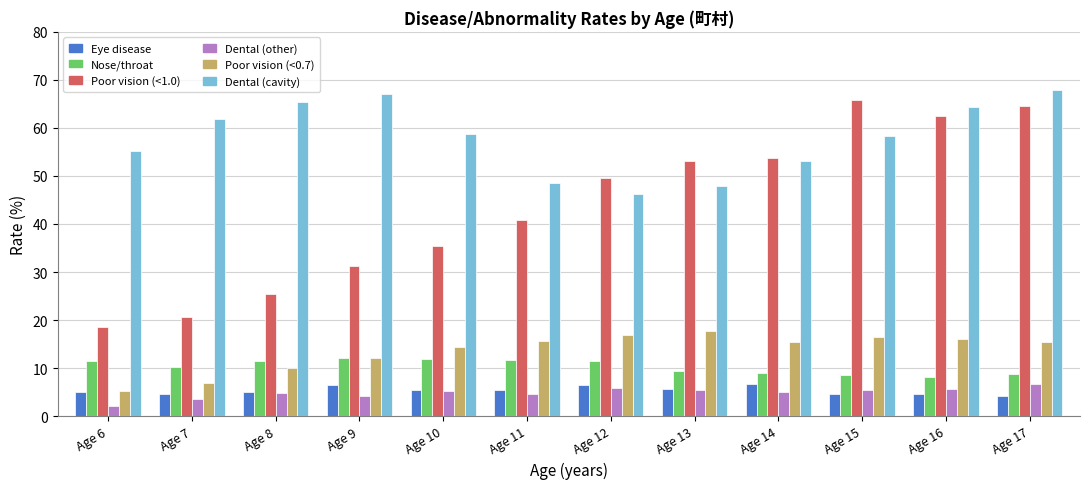

What is the total value across all series at Age 12?

136.4